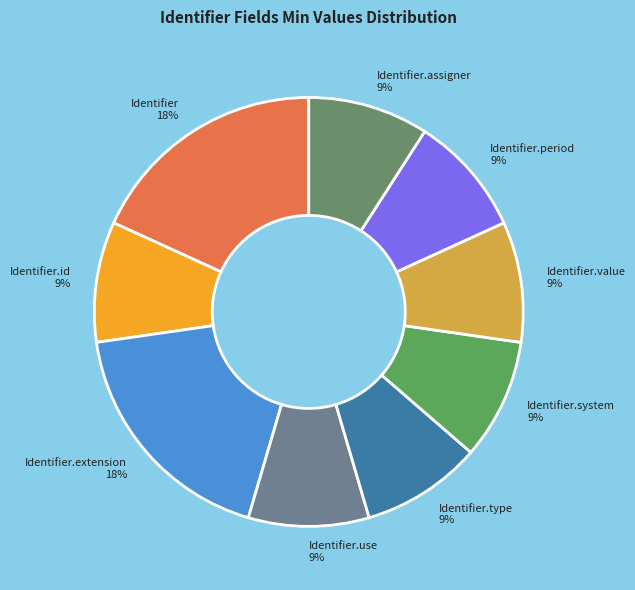

To the nearest percent, what is the combined percentage of Identifier.assigner and Identifier.type?

18%